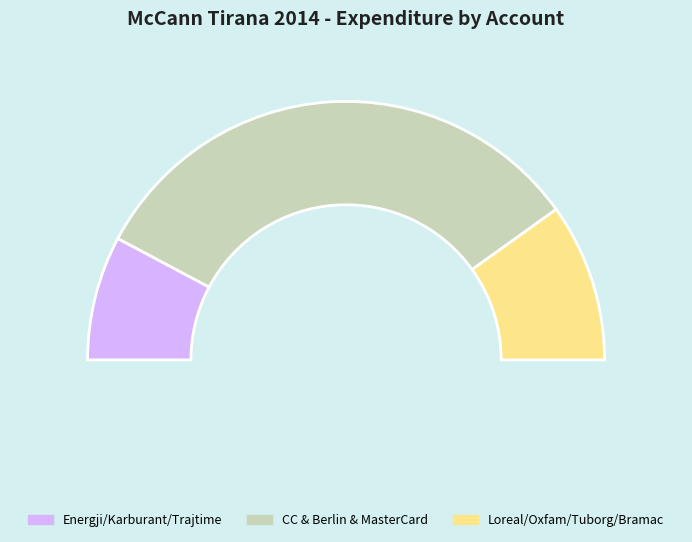

Is it true that Tuborg cost is 11% of the pie?

False